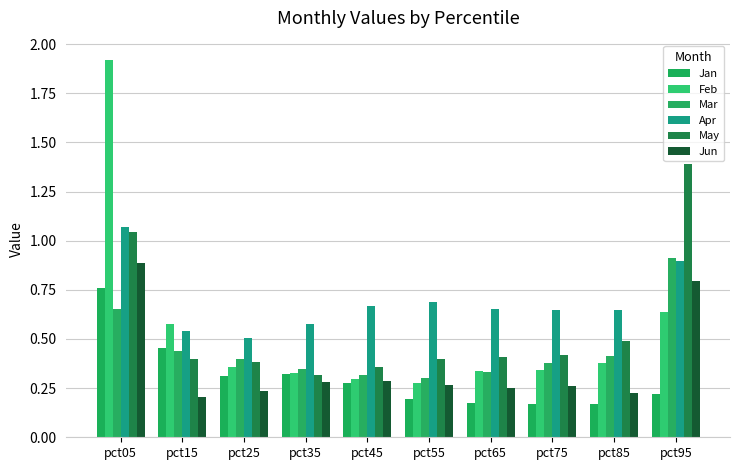

What is the sum of all Jun values?

3.7